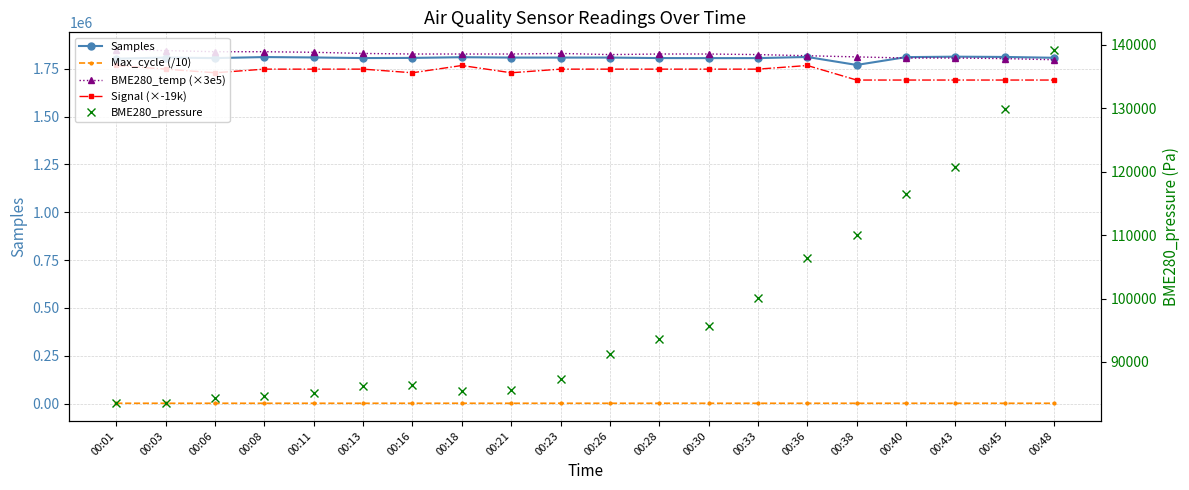

How many lines are shown in the chart?

5